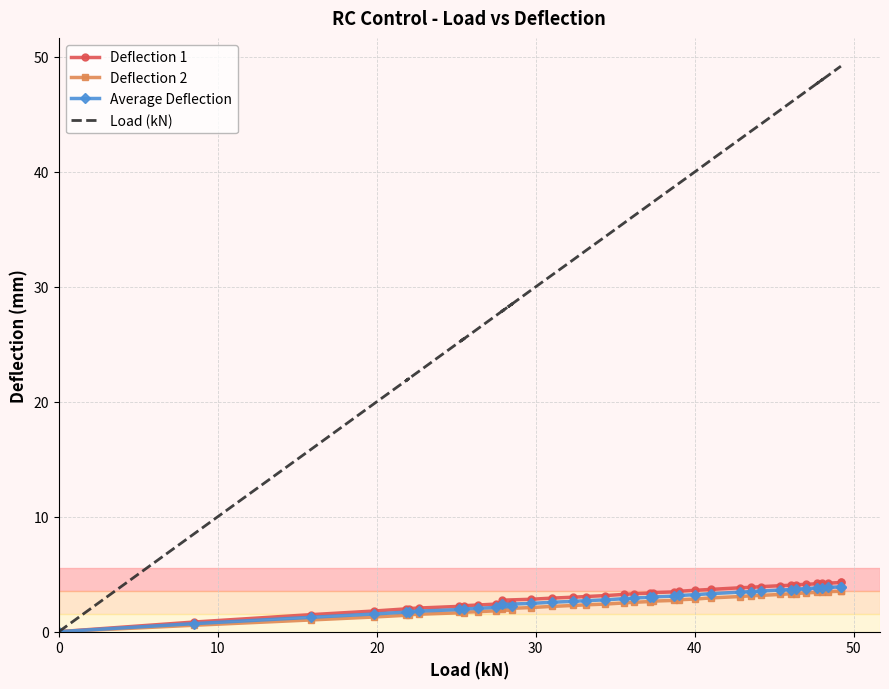

Which series has the largest total across all categories?

Load (kN)